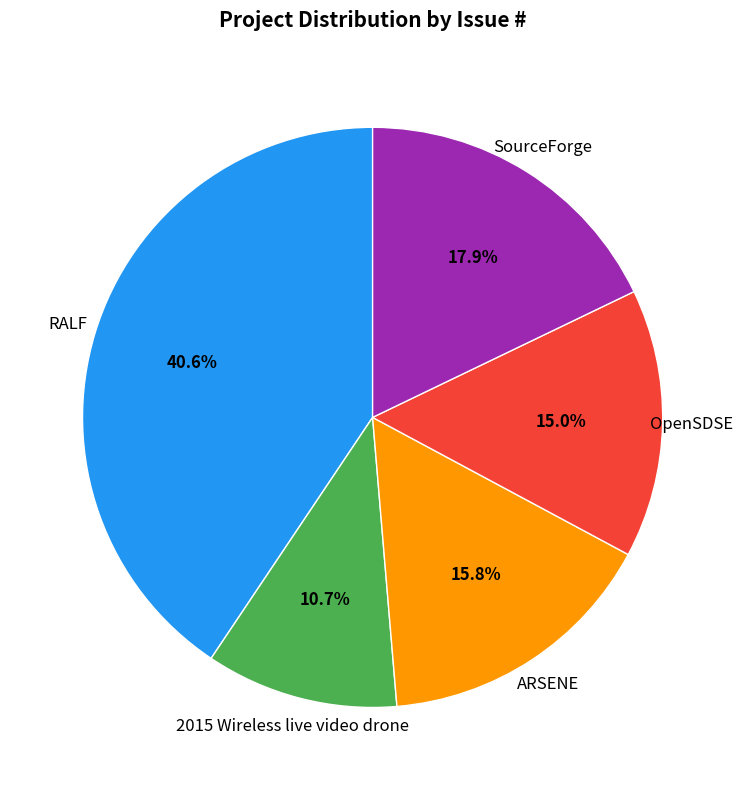

To the nearest percent, what is the average slice percentage?

20%